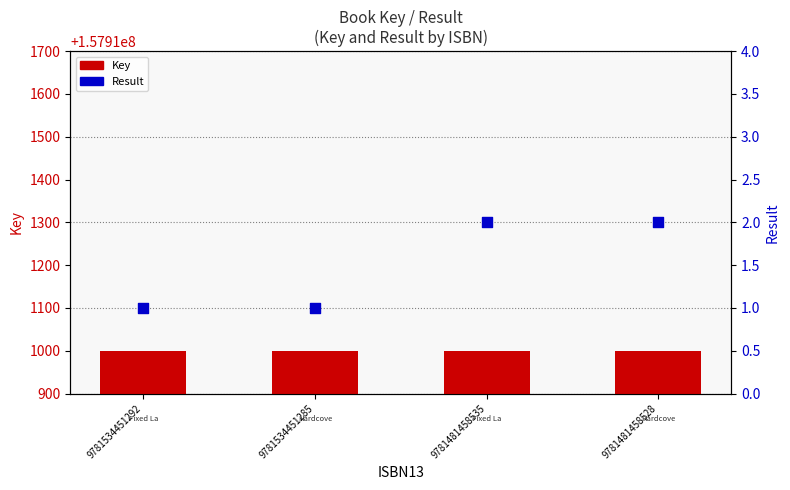

What is the total value across all series at 9781481458535?

157911002.4